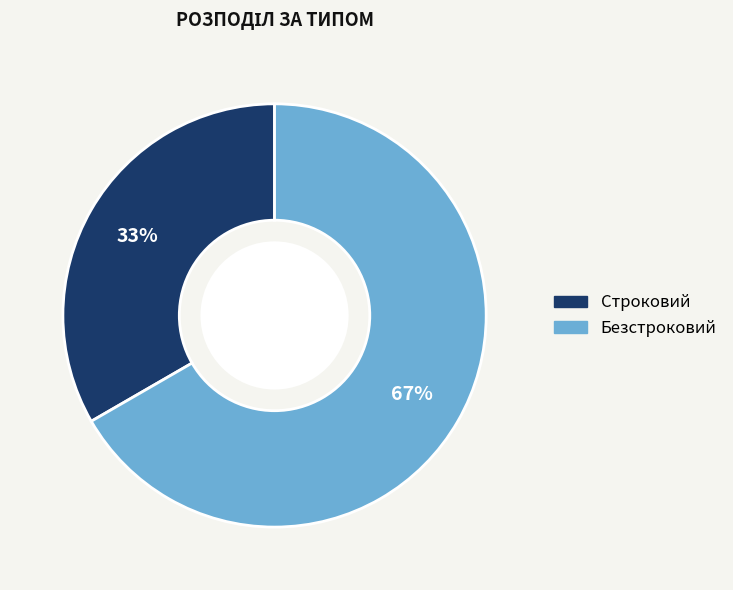

To the nearest percent, what portion does Строковий represent?

33%